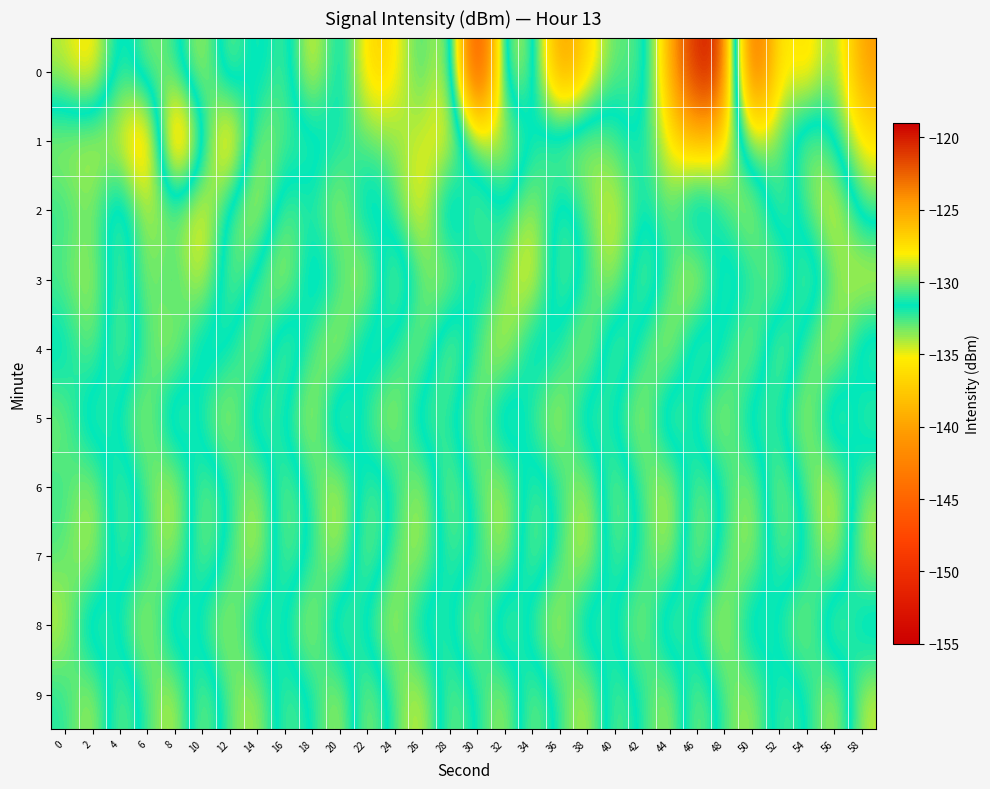

Which label corresponds to the largest value in the chart?

46